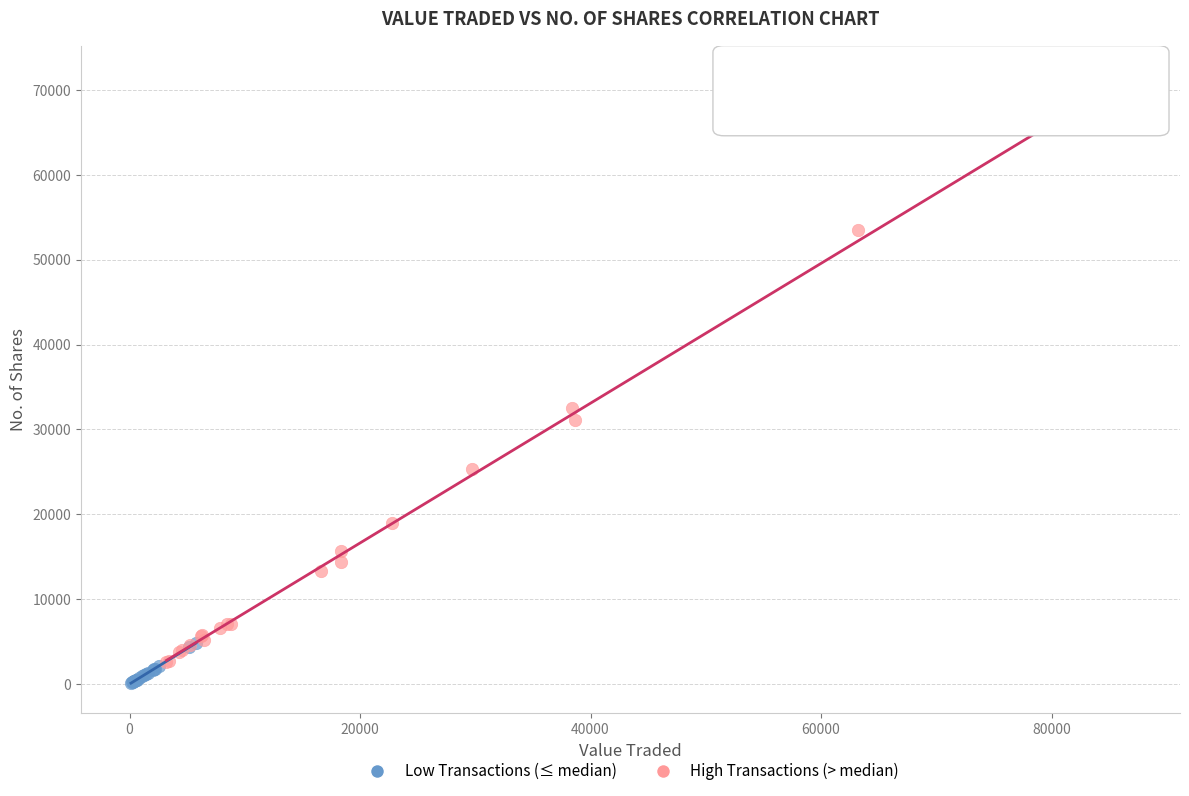

What are all the series names shown in the legend?

Low Transactions (≤ median), High Transactions (> median)